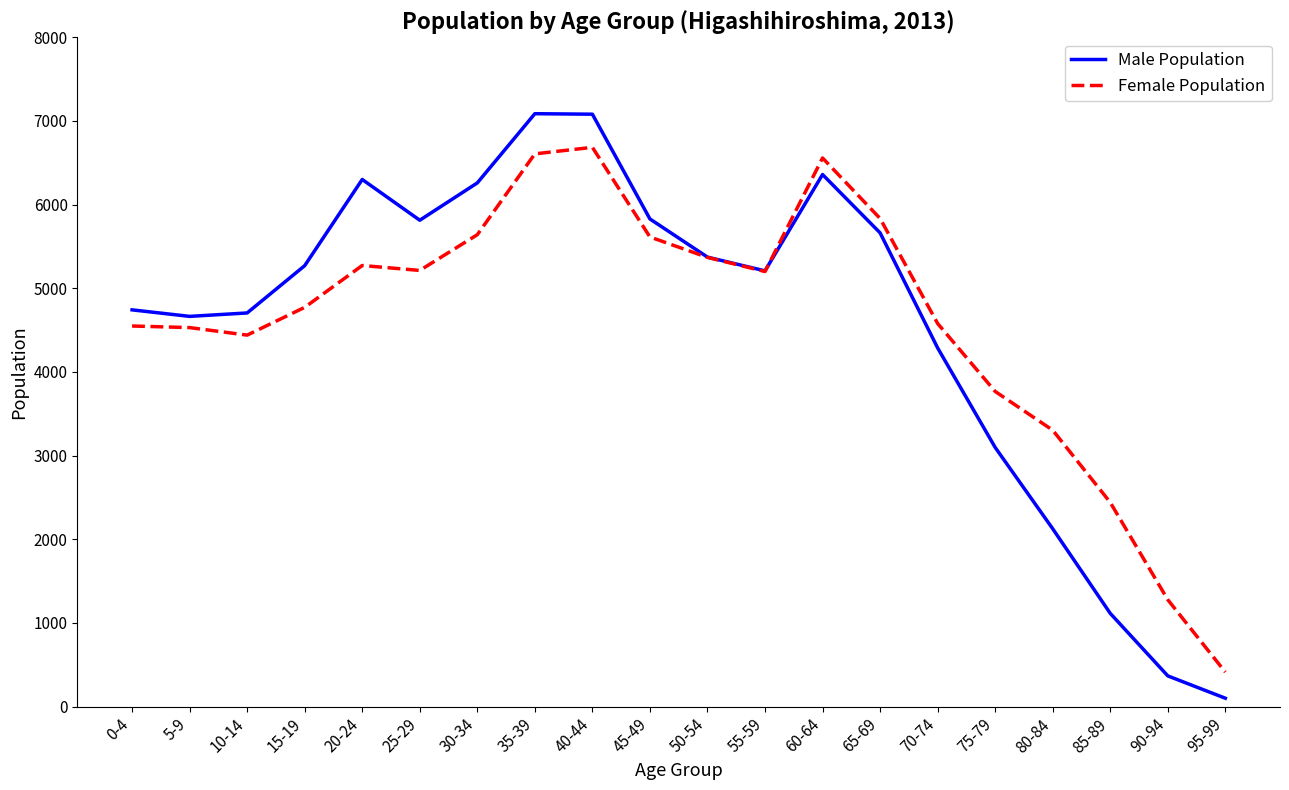

At which label does Female Population first exceed 5200?

20-24